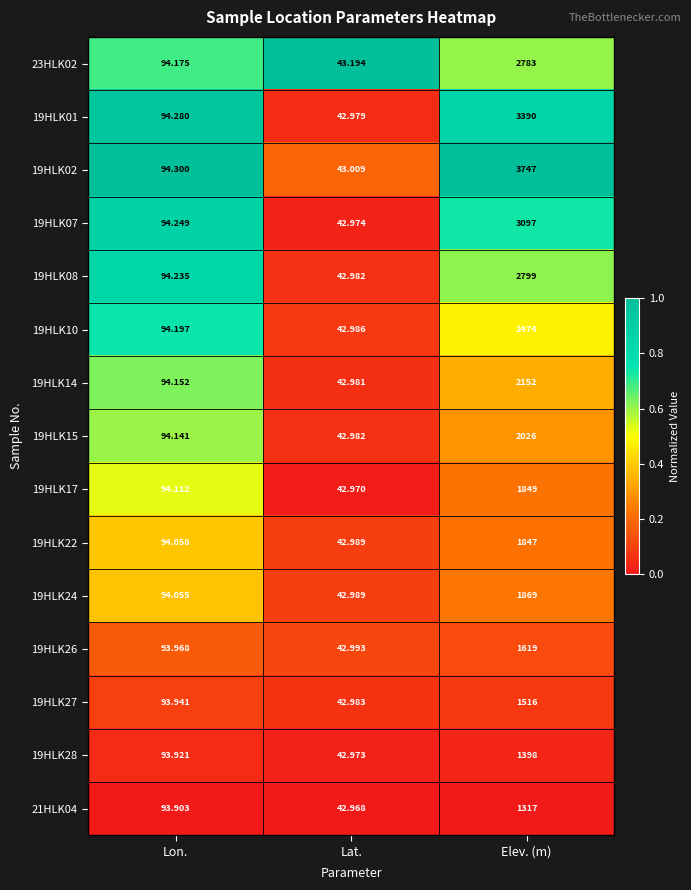

Between Lon. and Elev. (m), which series saw the biggest shift?

19HLK02